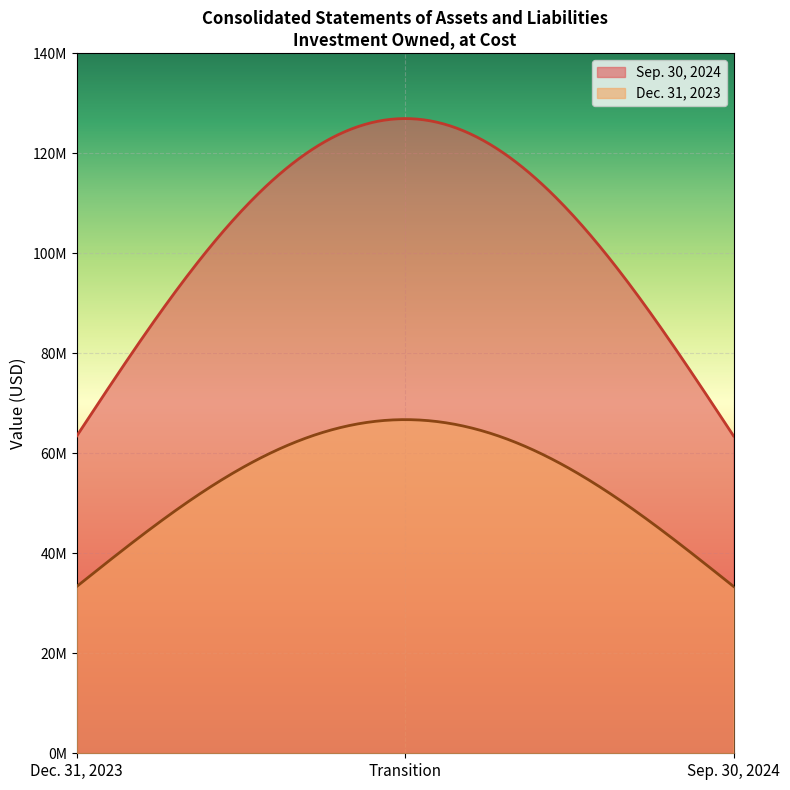

What are all the series names shown in the legend?

Sep. 30, 2024, Dec. 31, 2023